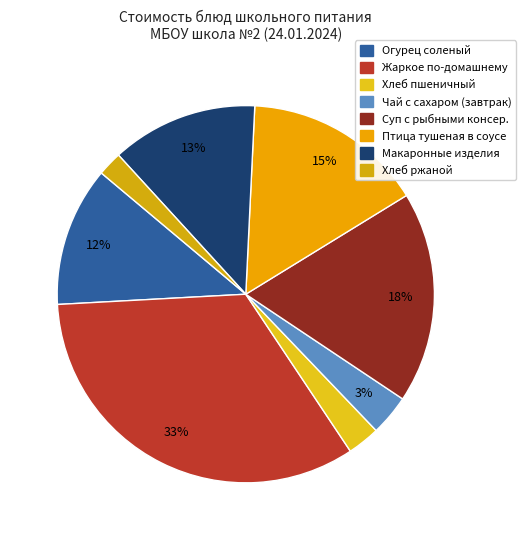

Which category has the smallest portion of the pie?

Хлеб ржаной